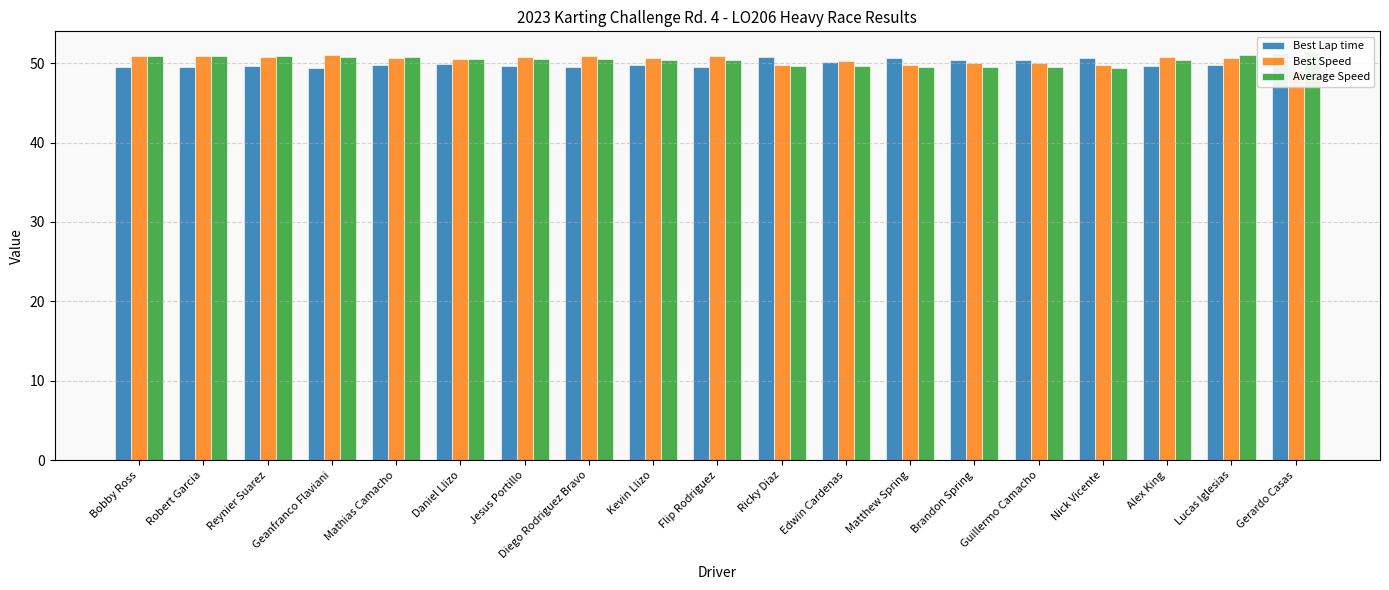

The value of Average Speed at Alex King is 50.4. True or false?

True